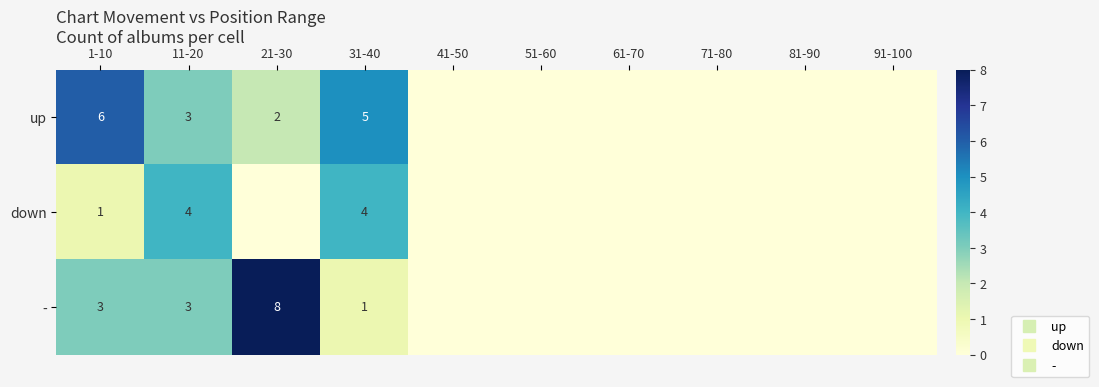

At how many categories does at least one series exceed 5?

2